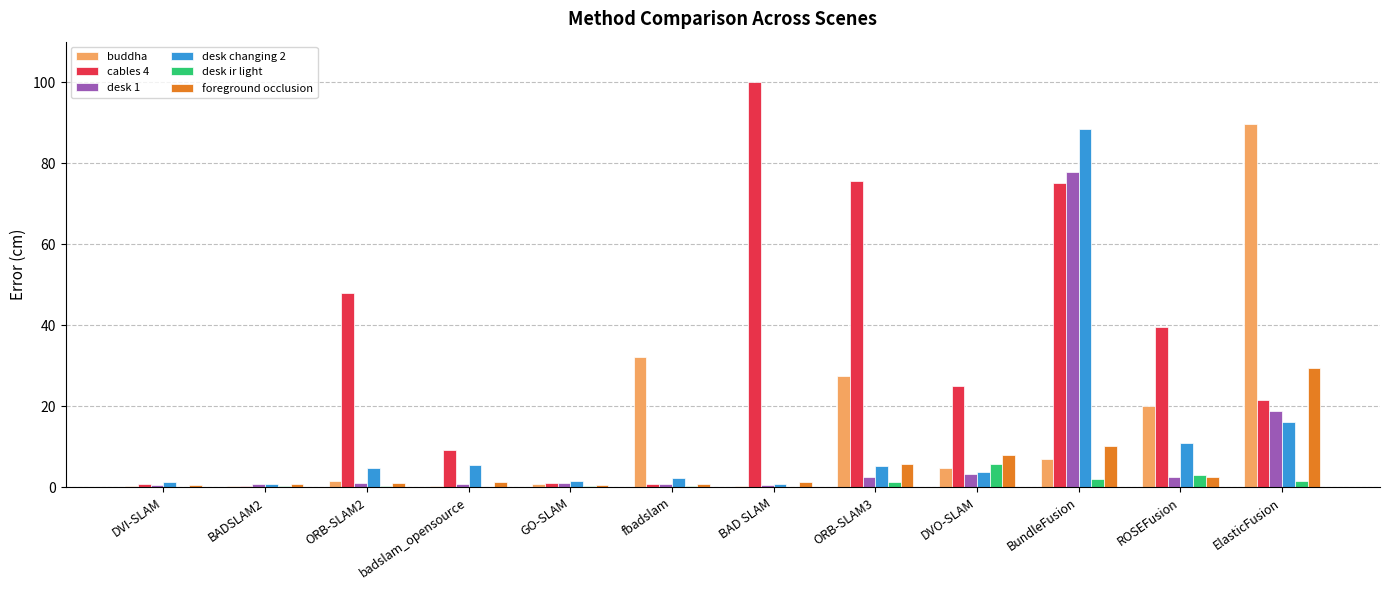

What value does the buddha series have at BundleFusion?

6.9